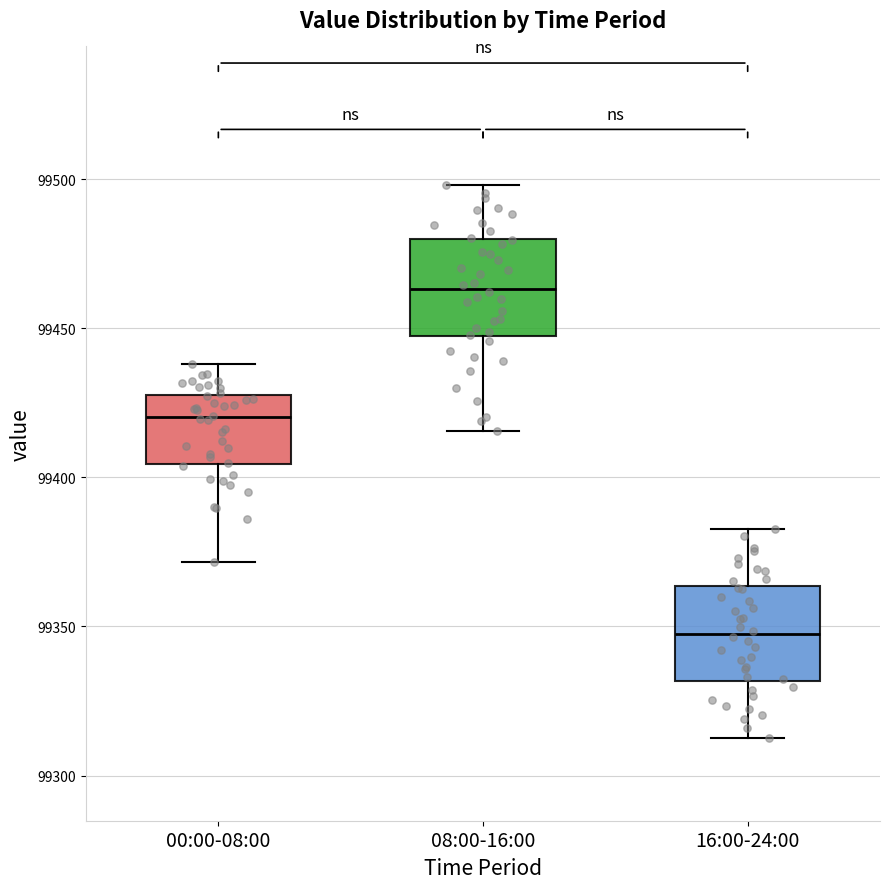

Reading left to right, read every box against the y-axis: the position of its median line, the range the box covers, and the ends of its whiskers. The values are not printed on the chart, so give them approximately, as read against the axis.

00:00-08:00: median 99420, box 99405 to 99430, whiskers 99370 to 99440
08:00-16:00: median 99465, box 99445 to 99480, whiskers 99415 to 99500
16:00-24:00: median 99350, box 99330 to 99365, whiskers 99315 to 99385